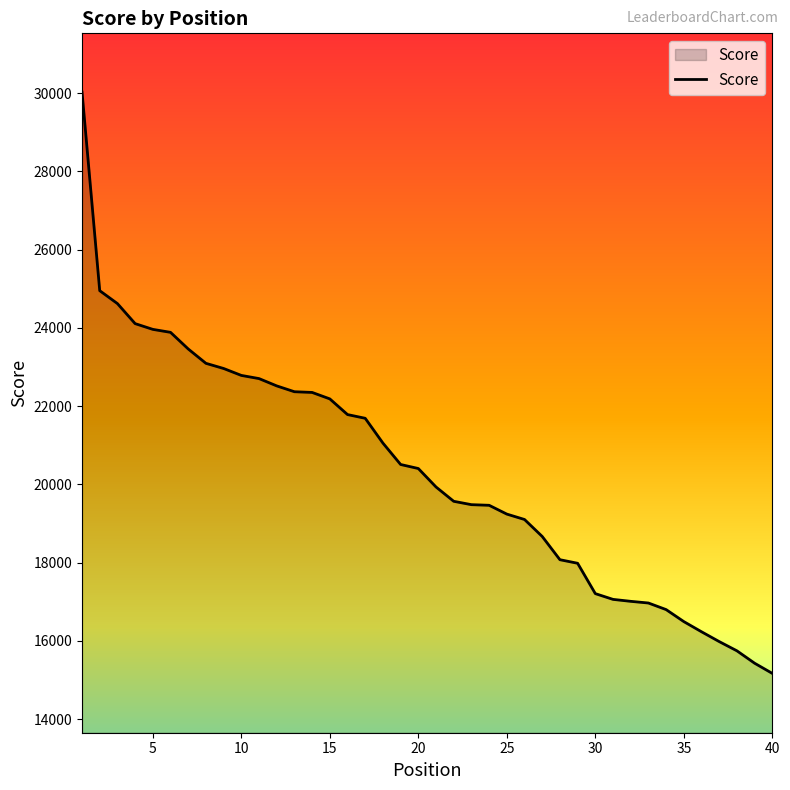

What is the difference between the maximum and minimum values?

14860